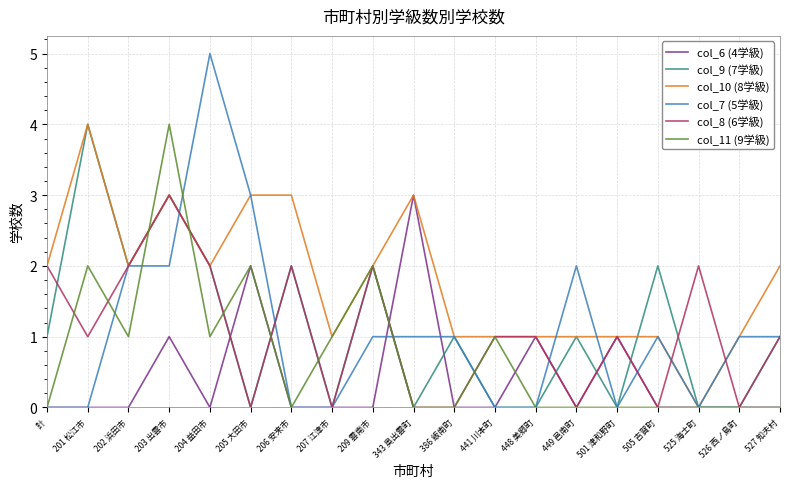

At which category does col_9 (7学級) reach its first local peak?

201 松江市